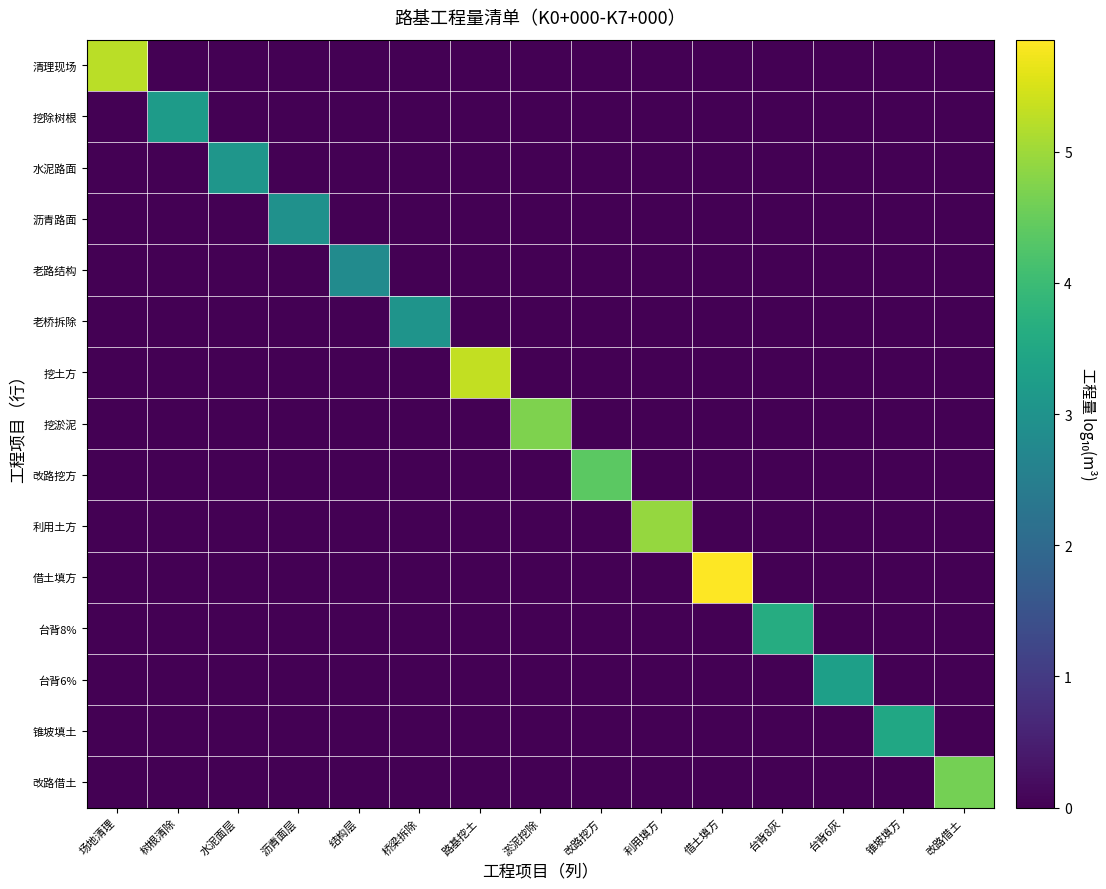

What is the spread (max minus min) of values at 桥梁拆除?

3.0